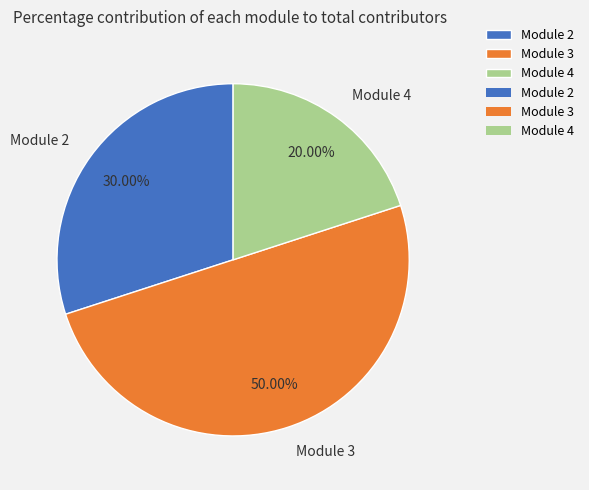

Does Module 2 account for over 50% of the chart?

No